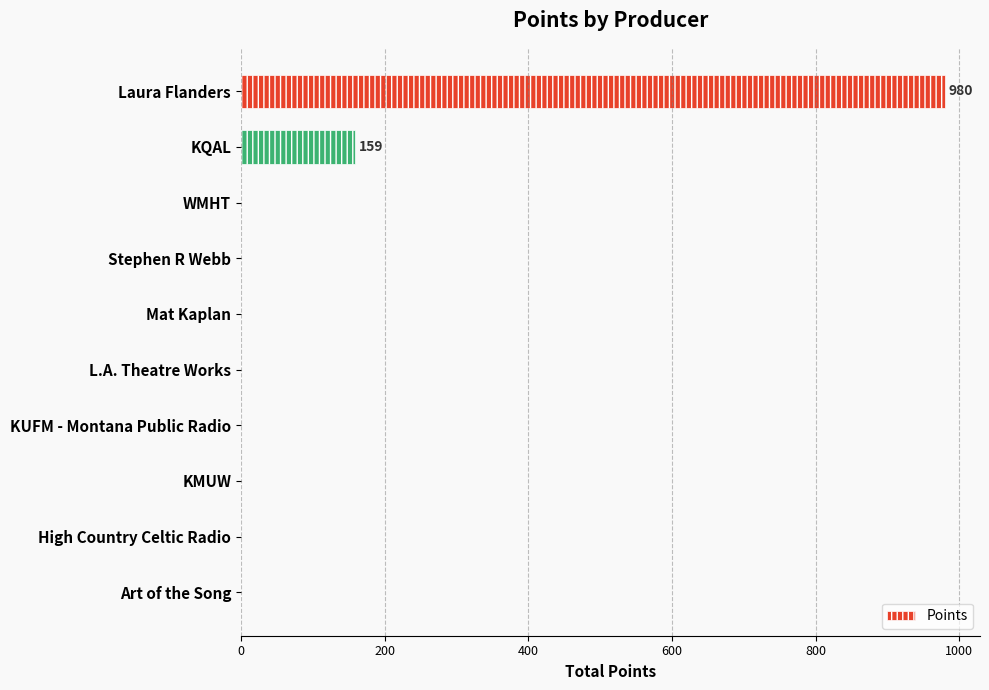

Reading top to bottom, list all the values displayed in this chart.

Laura Flanders=980	KQAL=159	WMHT=0	Stephen R Webb=0	Mat Kaplan=0	L.A. Theatre Works=0	KUFM - Montana Public Radio=0	KMUW=0	High Country Celtic Radio=0	Art of the Song=0